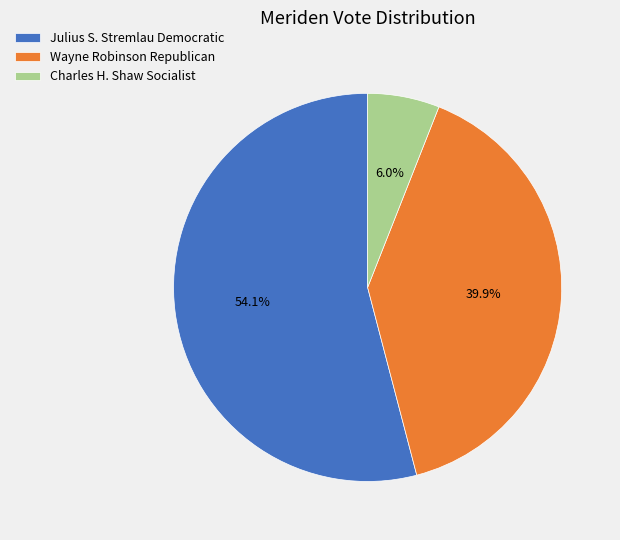

What is the majority slice?

Julius S. Stremlau Democratic